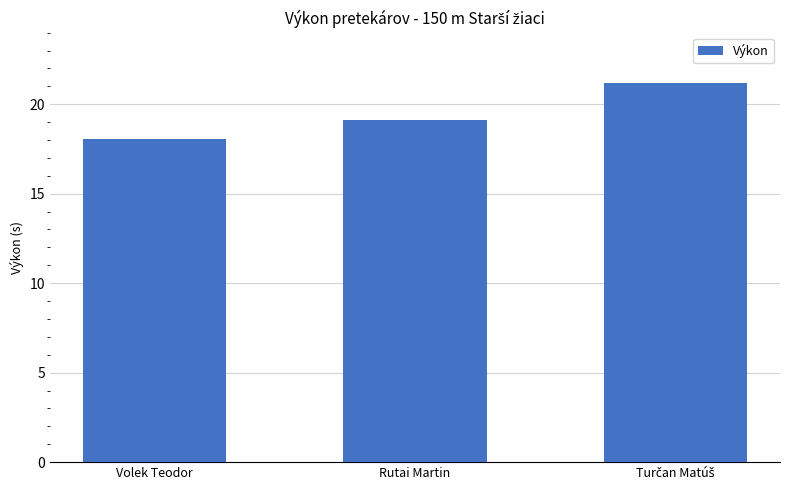

What value does the data have at Rutai Martin?

19.1